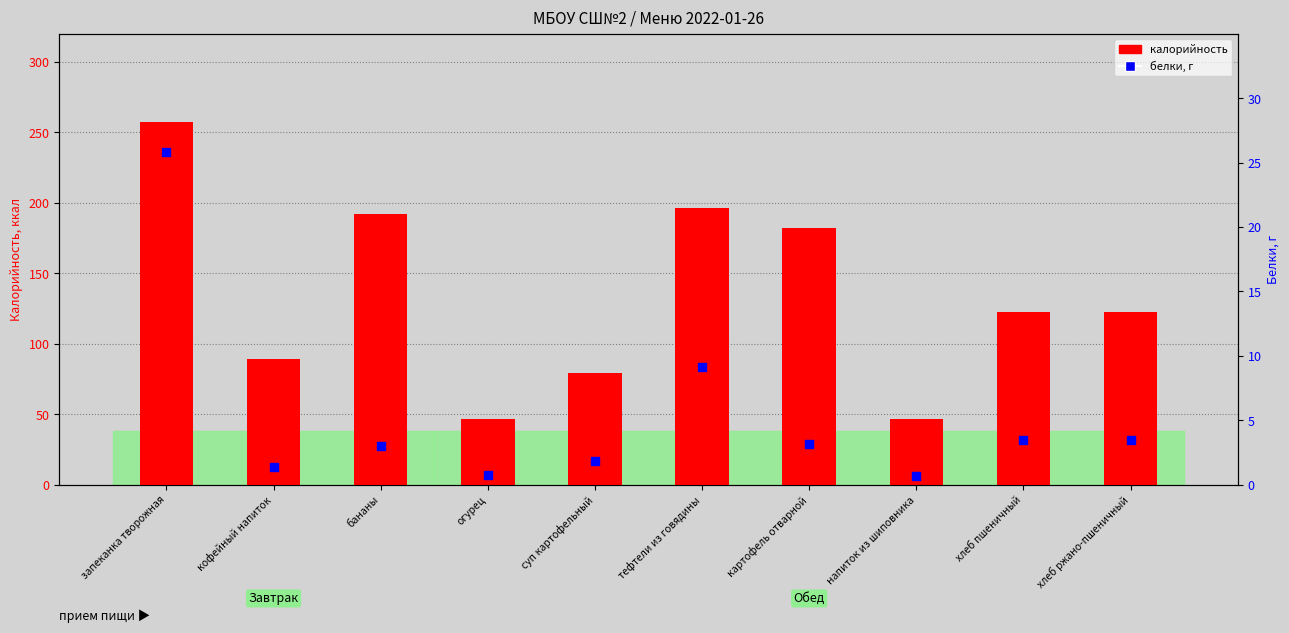

Which series has the widest spread of Y values?

калорийность